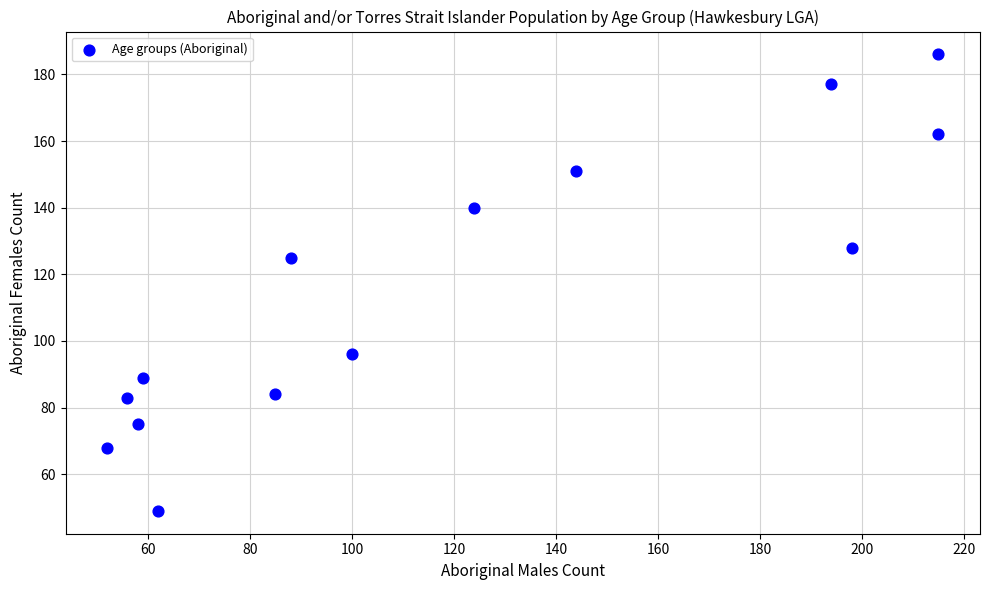

What Y value in the scatter plot is closest to 117?

125